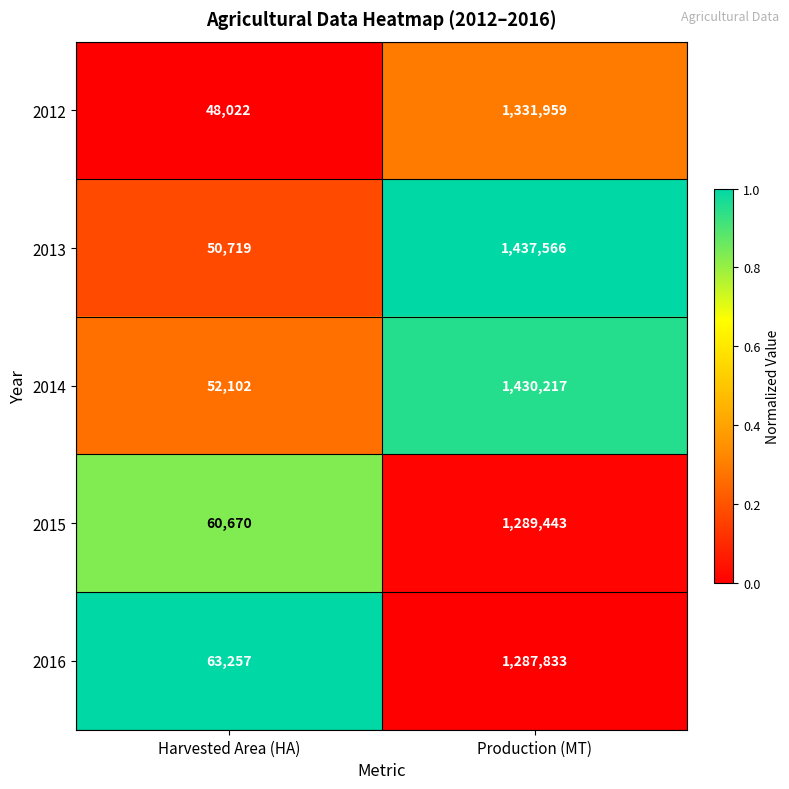

Which series has the largest total across all categories?

2013